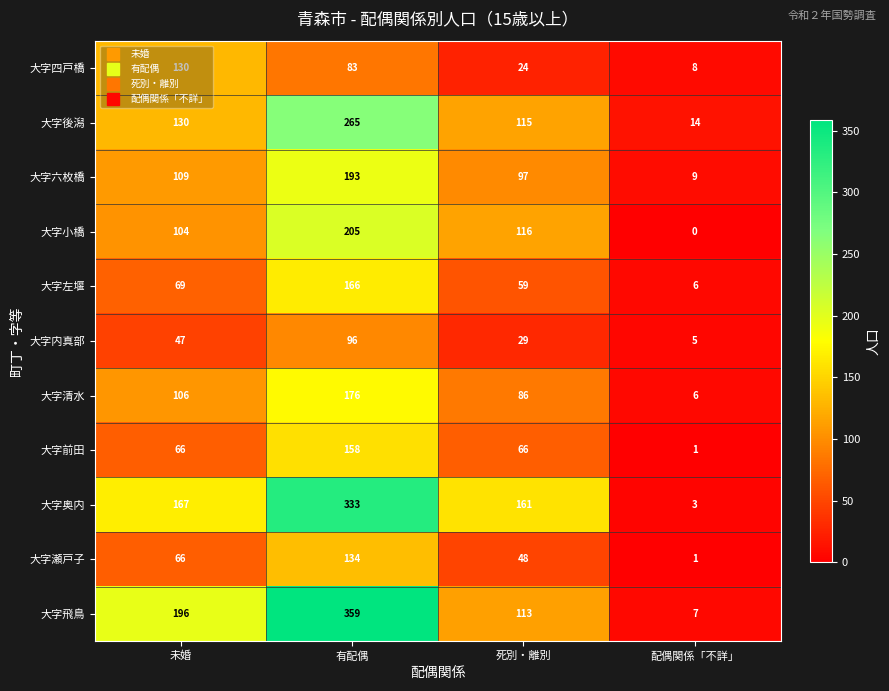

Which series has the largest total across all categories?

大字飛鳥